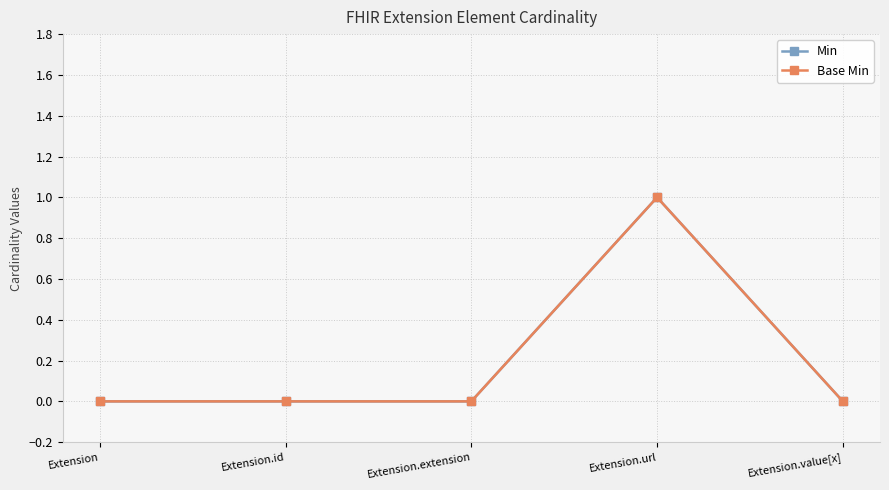

What is the label of the 4th point from the left?

Extension.url